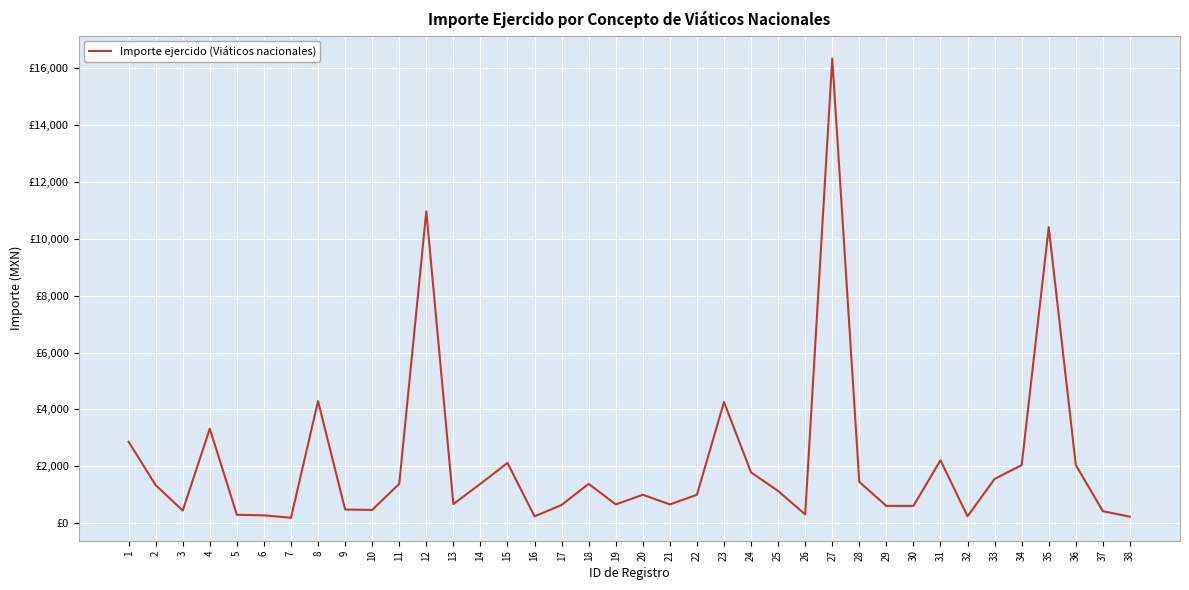

Is it true that the value at 29 is 606.8?

True